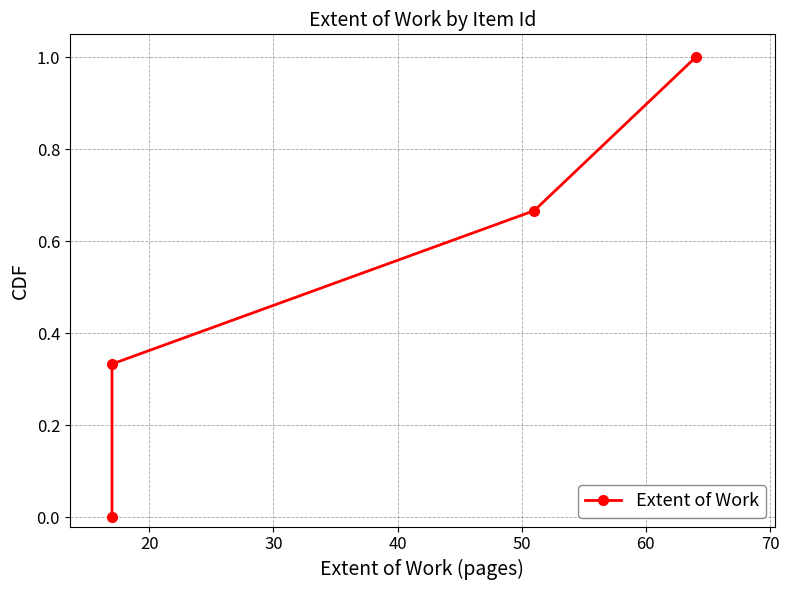

What is the value of the 4th point from the left?

1.0